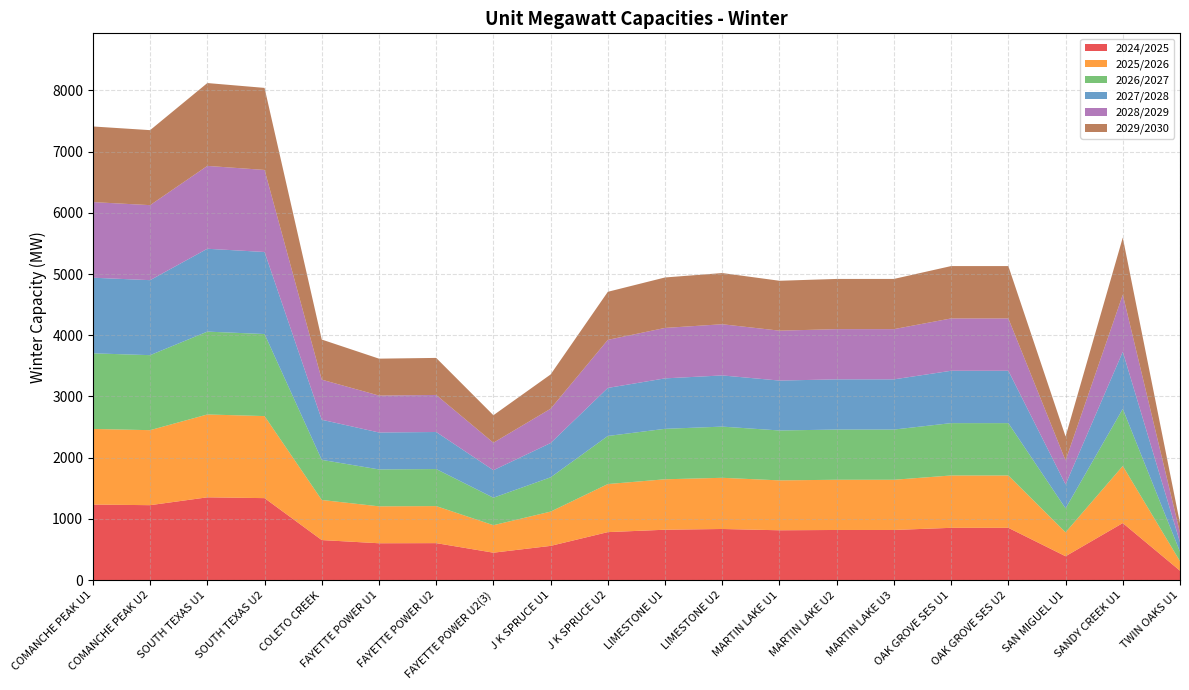

Reading left to right, list all the values displayed in this chart.

2024/2025: COMANCHE PEAK U1=1235.0	COMANCHE PEAK U2=1225.0	SOUTH TEXAS U1=1353.2	SOUTH TEXAS U2=1340.0	COLETO CREEK=655.0	FAYETTE POWER U1=603.0	FAYETTE POWER U2=605.0	FAYETTE POWER U2(3)=449.0	J K SPRUCE U1=560.0	J K SPRUCE U2=785.0	LIMESTONE U1=824.0	LIMESTONE U2=836.0	MARTIN LAKE U1=815.0	MARTIN LAKE U2=820.0	MARTIN LAKE U3=820.0	OAK GROVE SES U1=855.0	OAK GROVE SES U2=855.0	SAN MIGUEL U1=391.0	SANDY CREEK U1=932.6	TWIN OAKS U1=155.0
2025/2026: COMANCHE PEAK U1=1235.0	COMANCHE PEAK U2=1225.0	SOUTH TEXAS U1=1353.2	SOUTH TEXAS U2=1340.0	COLETO CREEK=655.0	FAYETTE POWER U1=603.0	FAYETTE POWER U2=605.0	FAYETTE POWER U2(3)=449.0	J K SPRUCE U1=560.0	J K SPRUCE U2=785.0	LIMESTONE U1=824.0	LIMESTONE U2=836.0	MARTIN LAKE U1=815.0	MARTIN LAKE U2=820.0	MARTIN LAKE U3=820.0	OAK GROVE SES U1=855.0	OAK GROVE SES U2=855.0	SAN MIGUEL U1=391.0	SANDY CREEK U1=932.6	TWIN OAKS U1=155.0
2026/2027: COMANCHE PEAK U1=1235.0	COMANCHE PEAK U2=1225.0	SOUTH TEXAS U1=1353.2	SOUTH TEXAS U2=1340.0	COLETO CREEK=655.0	FAYETTE POWER U1=603.0	FAYETTE POWER U2=605.0	FAYETTE POWER U2(3)=449.0	J K SPRUCE U1=560.0	J K SPRUCE U2=785.0	LIMESTONE U1=824.0	LIMESTONE U2=836.0	MARTIN LAKE U1=815.0	MARTIN LAKE U2=820.0	MARTIN LAKE U3=820.0	OAK GROVE SES U1=855.0	OAK GROVE SES U2=855.0	SAN MIGUEL U1=391.0	SANDY CREEK U1=932.6	TWIN OAKS U1=155.0
2027/2028: COMANCHE PEAK U1=1235.0	COMANCHE PEAK U2=1225.0	SOUTH TEXAS U1=1353.2	SOUTH TEXAS U2=1340.0	COLETO CREEK=655.0	FAYETTE POWER U1=603.0	FAYETTE POWER U2=605.0	FAYETTE POWER U2(3)=449.0	J K SPRUCE U1=560.0	J K SPRUCE U2=785.0	LIMESTONE U1=824.0	LIMESTONE U2=836.0	MARTIN LAKE U1=815.0	MARTIN LAKE U2=820.0	MARTIN LAKE U3=820.0	OAK GROVE SES U1=855.0	OAK GROVE SES U2=855.0	SAN MIGUEL U1=391.0	SANDY CREEK U1=932.6	TWIN OAKS U1=155.0
2028/2029: COMANCHE PEAK U1=1235.0	COMANCHE PEAK U2=1225.0	SOUTH TEXAS U1=1353.2	SOUTH TEXAS U2=1340.0	COLETO CREEK=655.0	FAYETTE POWER U1=603.0	FAYETTE POWER U2=605.0	FAYETTE POWER U2(3)=449.0	J K SPRUCE U1=560.0	J K SPRUCE U2=785.0	LIMESTONE U1=824.0	LIMESTONE U2=836.0	MARTIN LAKE U1=815.0	MARTIN LAKE U2=820.0	MARTIN LAKE U3=820.0	OAK GROVE SES U1=855.0	OAK GROVE SES U2=855.0	SAN MIGUEL U1=391.0	SANDY CREEK U1=932.6	TWIN OAKS U1=155.0
2029/2030: COMANCHE PEAK U1=1235.0	COMANCHE PEAK U2=1225.0	SOUTH TEXAS U1=1353.2	SOUTH TEXAS U2=1340.0	COLETO CREEK=655.0	FAYETTE POWER U1=603.0	FAYETTE POWER U2=605.0	FAYETTE POWER U2(3)=449.0	J K SPRUCE U1=560.0	J K SPRUCE U2=785.0	LIMESTONE U1=824.0	LIMESTONE U2=836.0	MARTIN LAKE U1=815.0	MARTIN LAKE U2=820.0	MARTIN LAKE U3=820.0	OAK GROVE SES U1=855.0	OAK GROVE SES U2=855.0	SAN MIGUEL U1=391.0	SANDY CREEK U1=932.6	TWIN OAKS U1=155.0